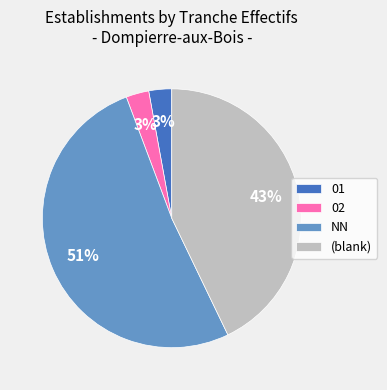

Which slice is the largest?

NN